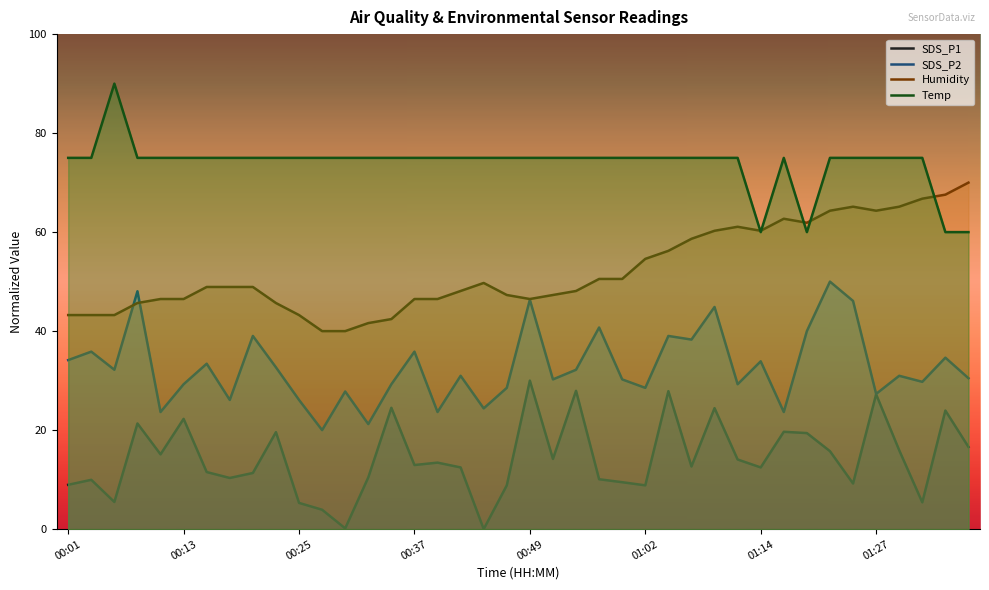

Where is the first local maximum for Humidity?

00:44